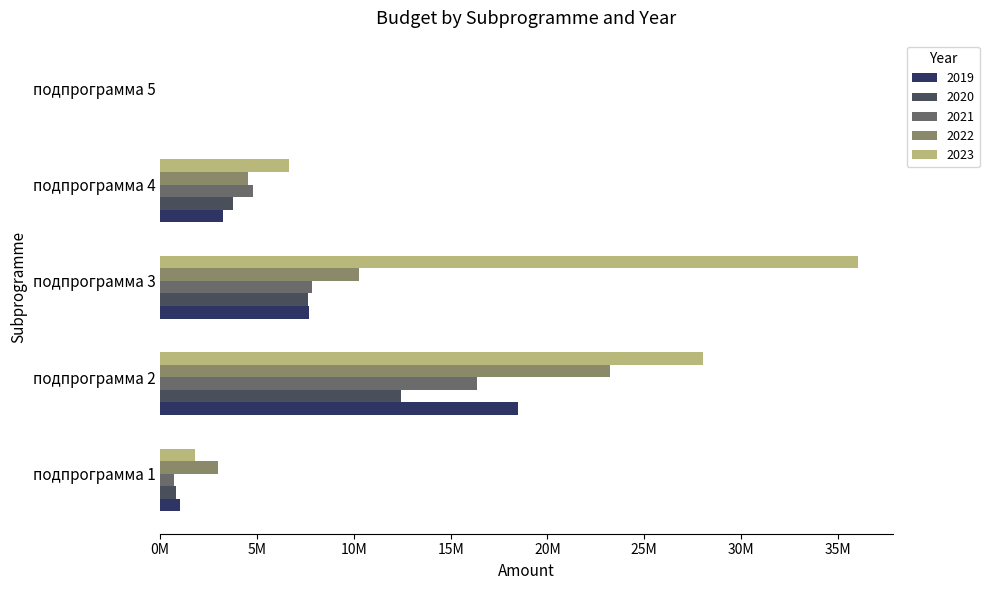

What is the total value across all series at подпрограмма 2?

98538796.5